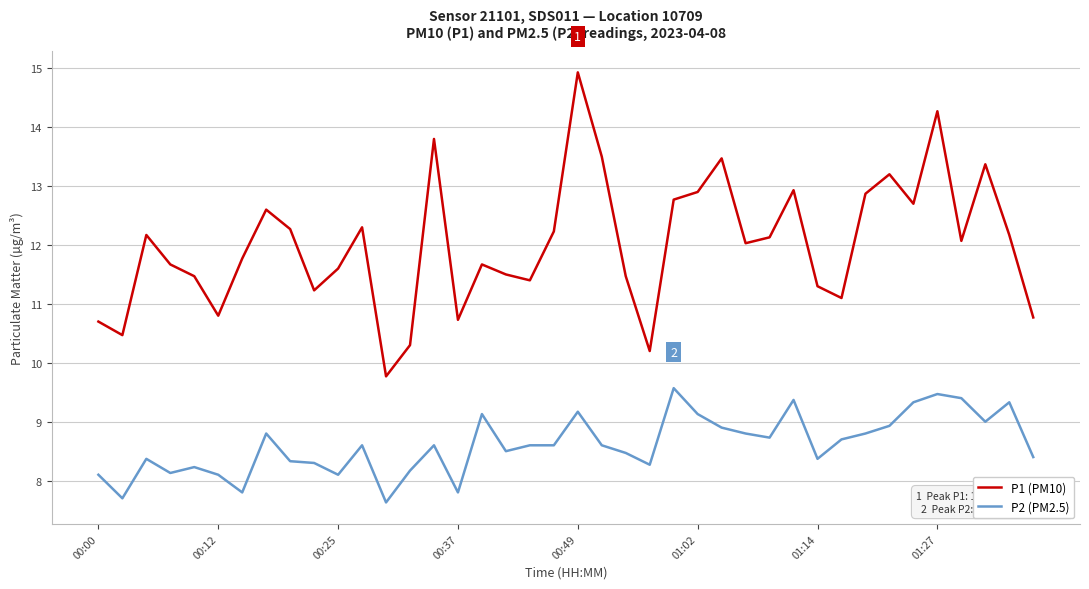

Which series has the largest range (max minus min)?

P1 (PM10)